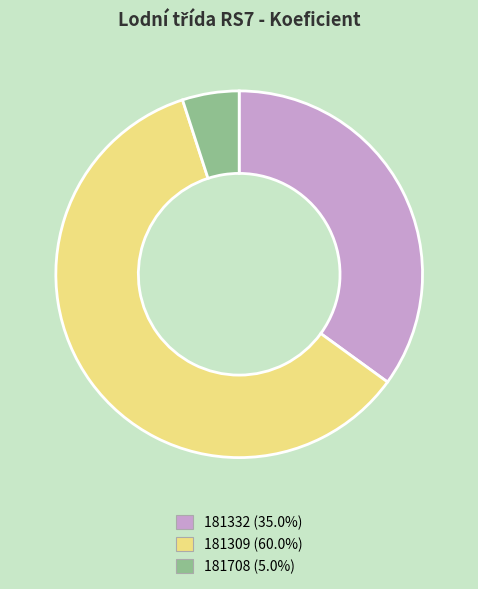

What is the smallest slice in the pie chart?

181708